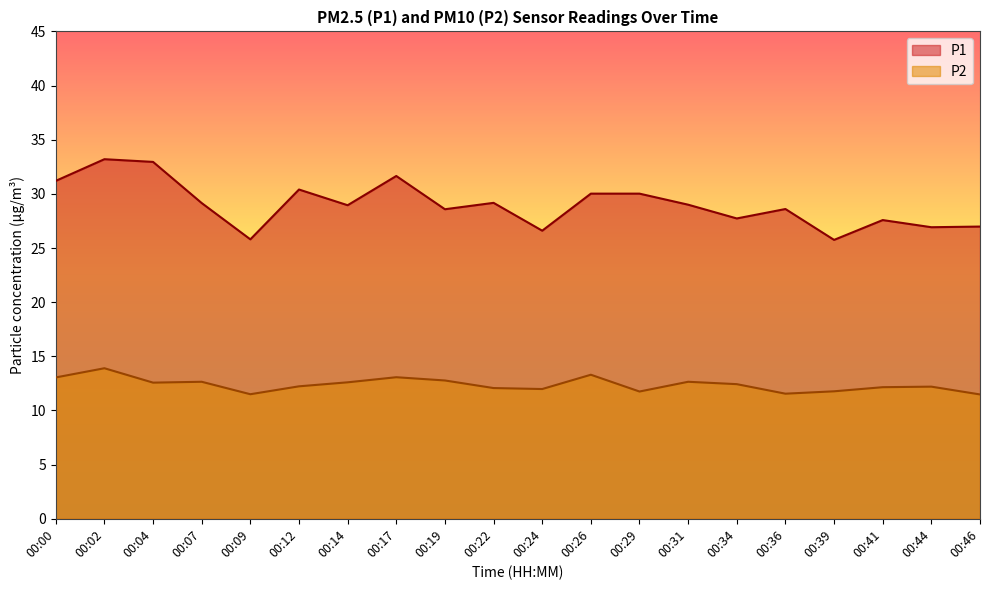

Is it true that P1 equals 35.7 at 00:46?

False